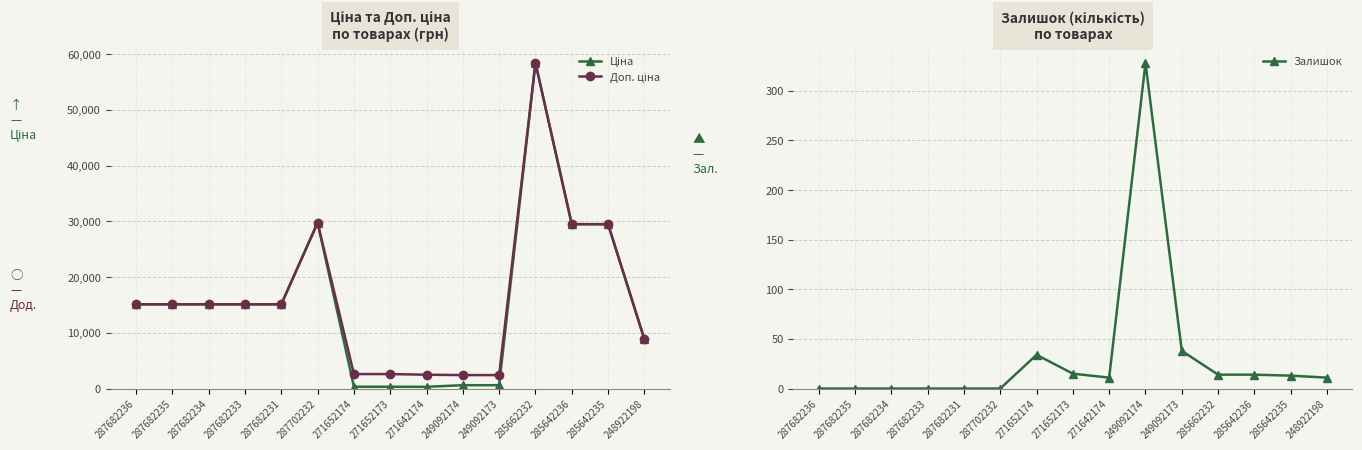

What are all the series names shown in the legend?

Ціна, Доп. ціна, Залишок